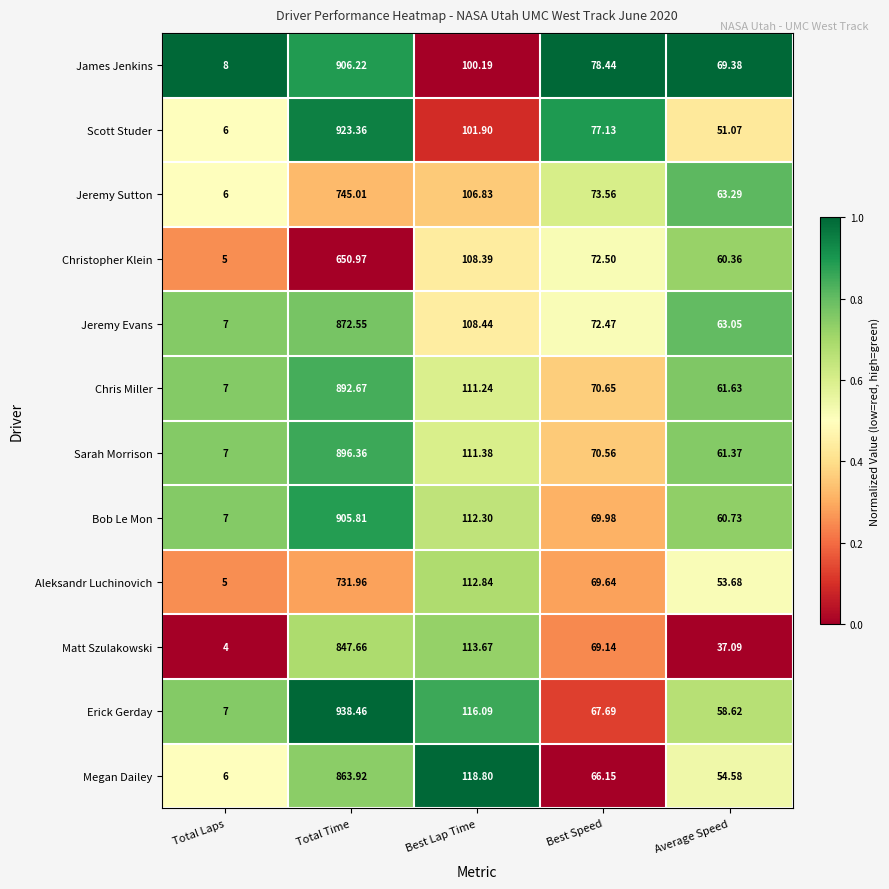

Is the value of Aleksandr Luchinovich at Best Speed greater than the value of Jeremy Evans at Total Time?

No